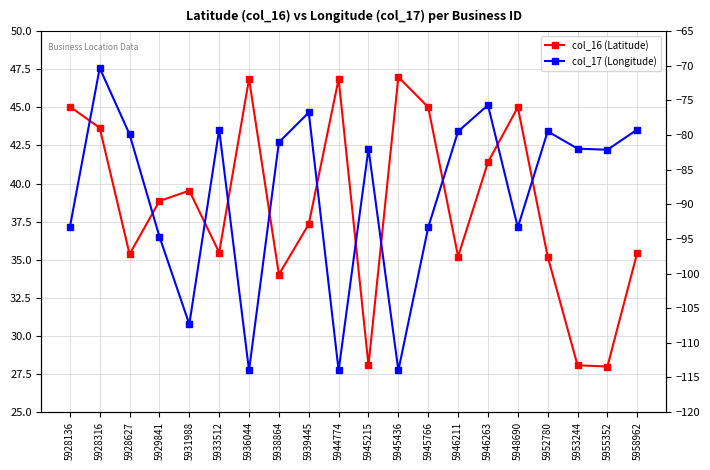

What is the smallest value displayed?

-114.0